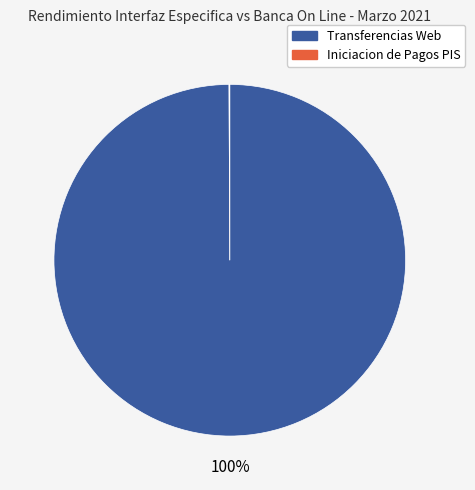

Is there a majority slice in this chart?

Yes